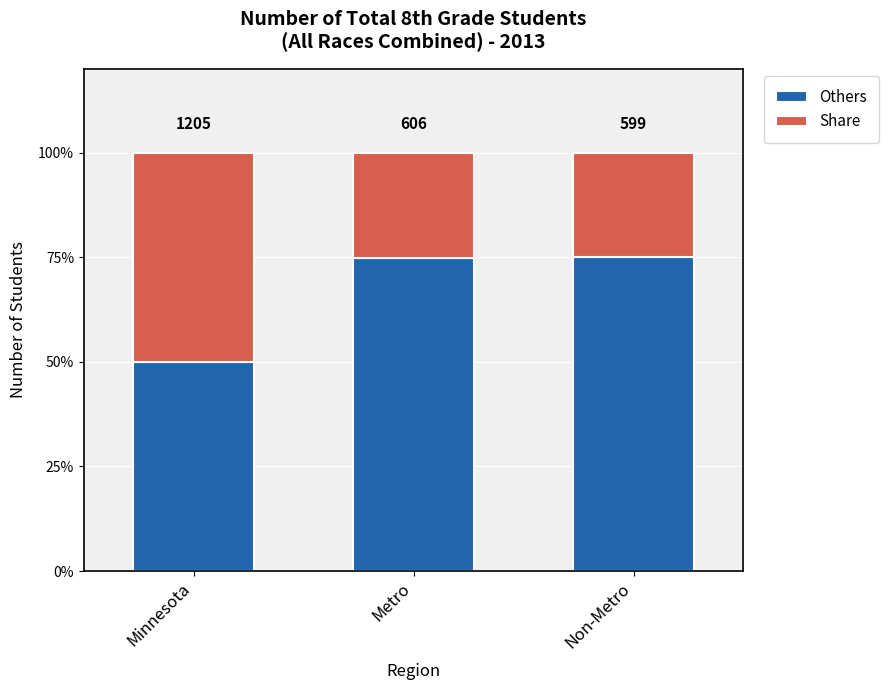

How many bars are there in total?

3